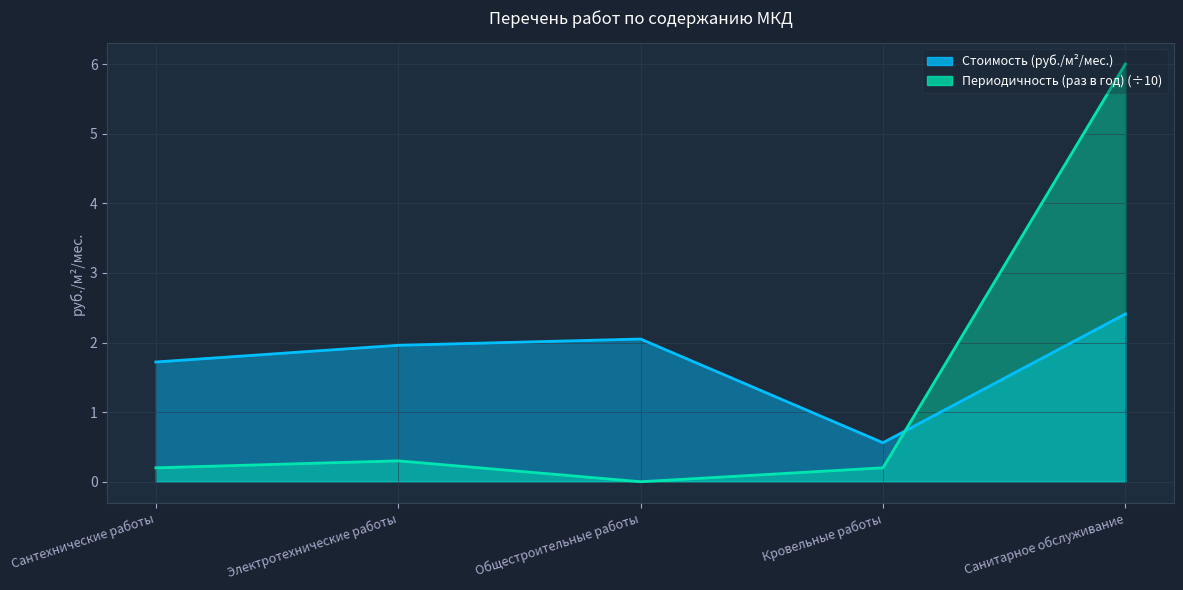

How many positive values does the Периодичность (раз в год) series have?

4